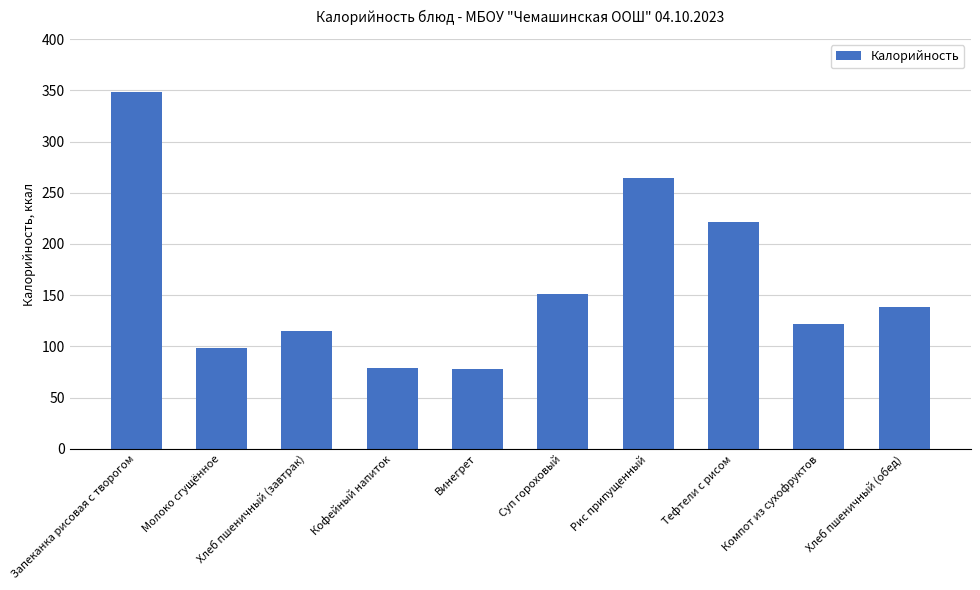

True or false: the data shows 78.0 at Винегрет.

True